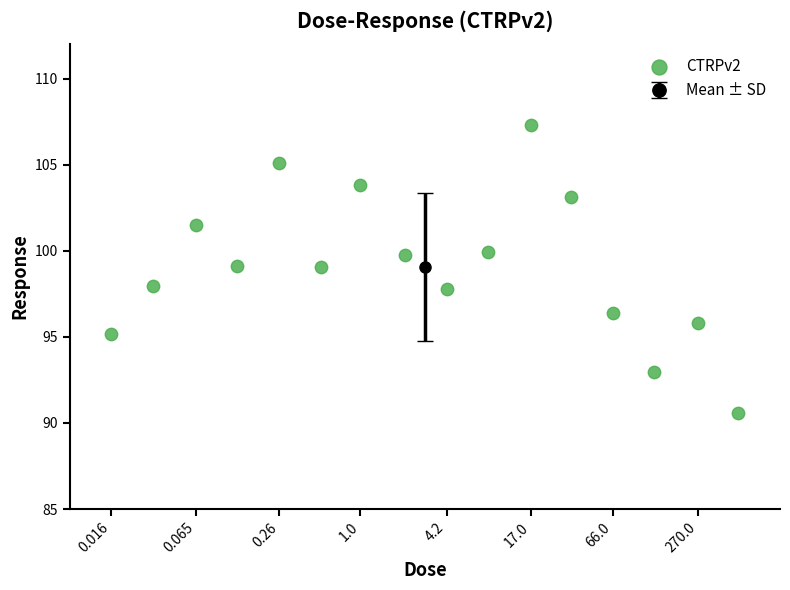

What is the range of X values (max minus min)?

4.5